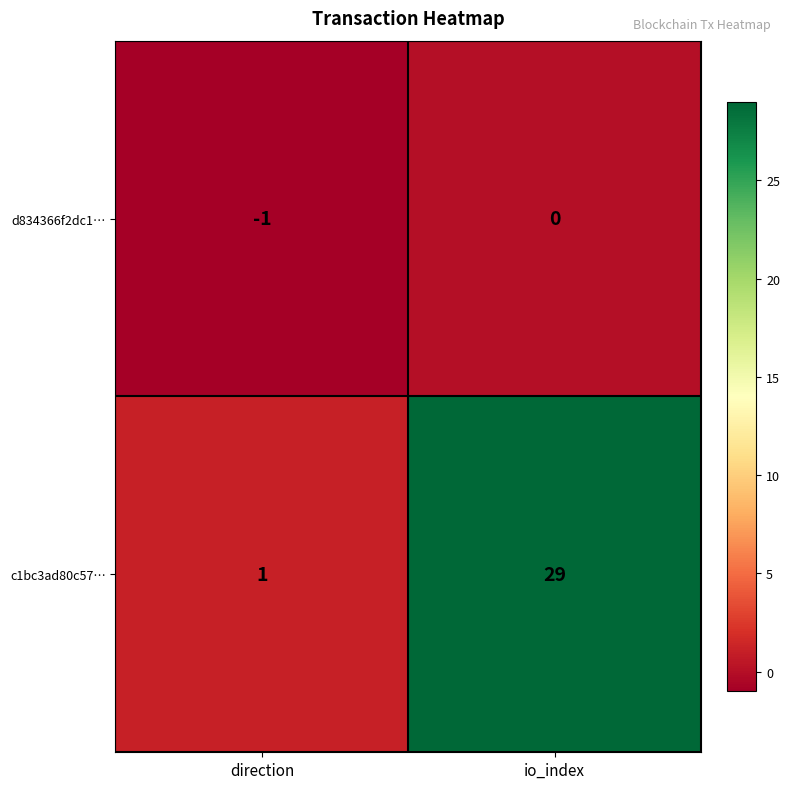

The value of d834366f2dc1… at direction is 0. True or false?

False